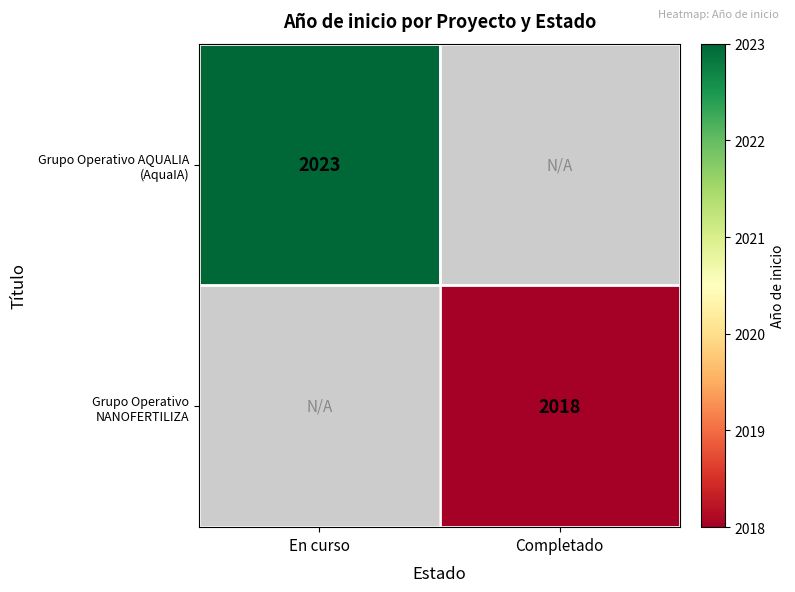

How many positive values does the Grupo Operativo AQUALIA (AquaIA) series have?

1